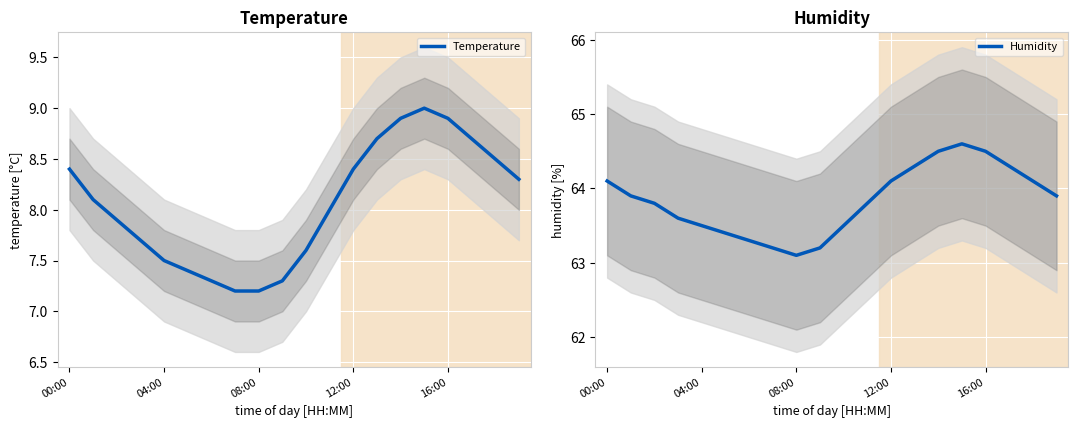

At which category does the chart reach its minimum across all series?

7